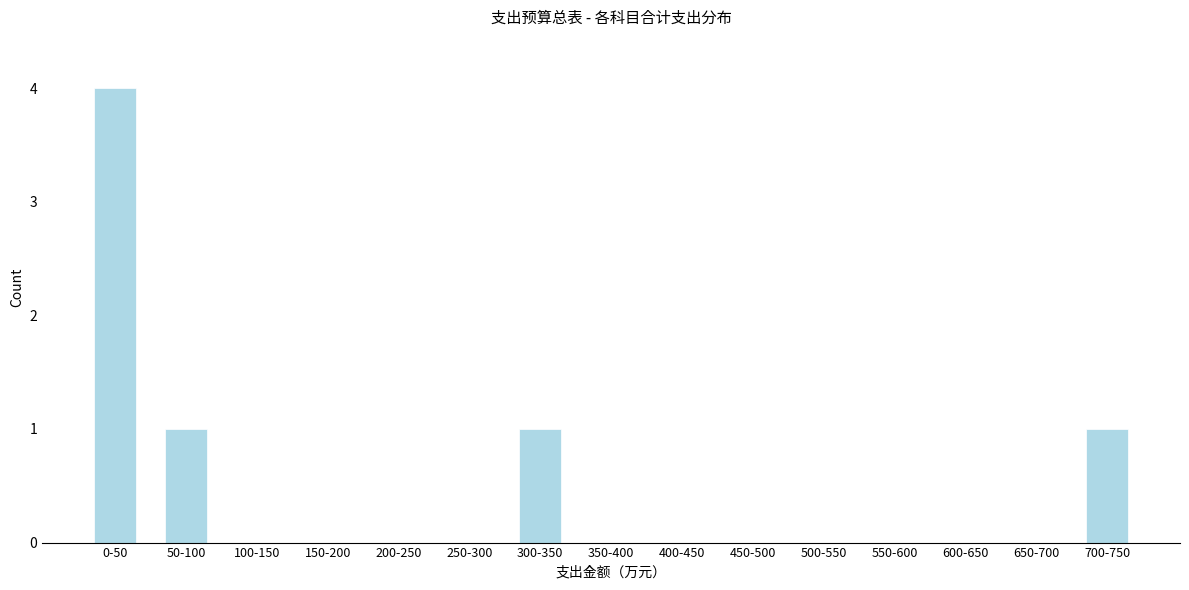

Reading left to right, list all the values displayed in this chart.

0-50=4	50-100=1	100-150=0	150-200=0	200-250=0	250-300=0	300-350=1	350-400=0	400-450=0	450-500=0	500-550=0	550-600=0	600-650=0	650-700=0	700-750=1